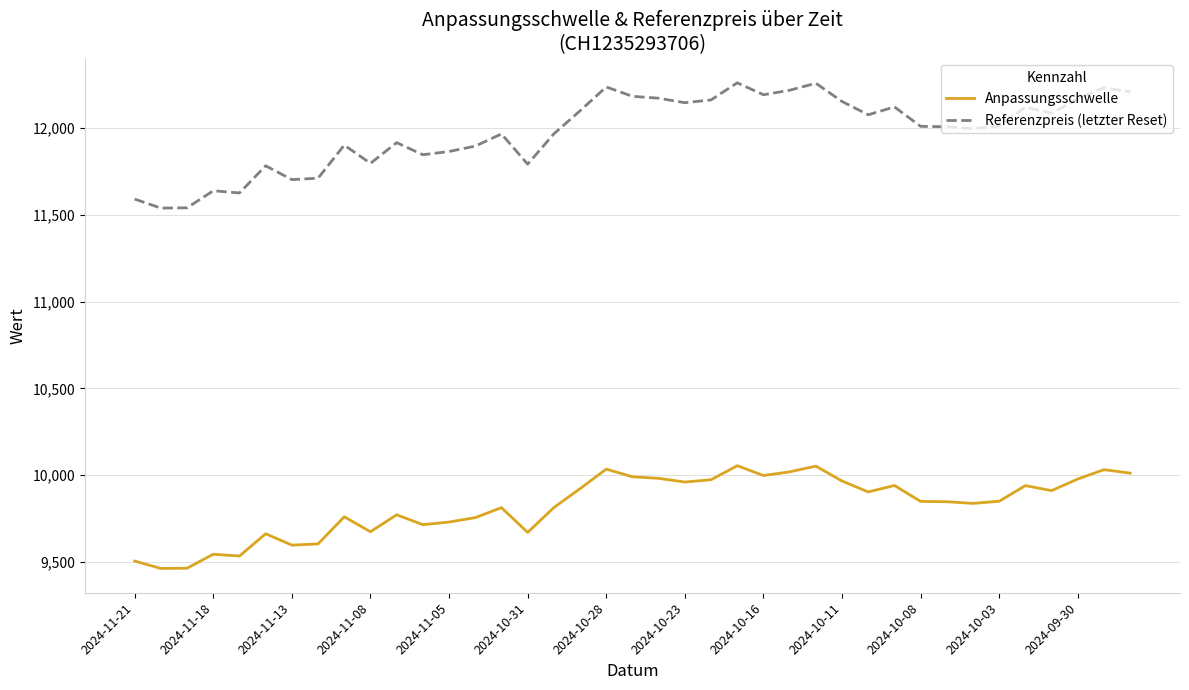

What is the average value of the Referenzpreis (letzter Reset) series?

11980.5